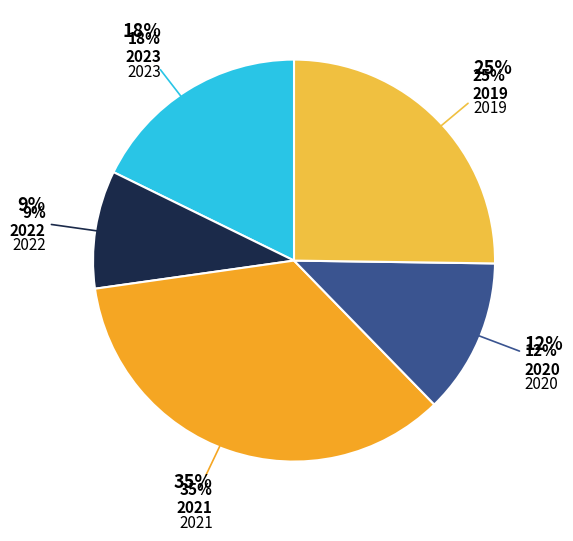

Which slice is the smallest?

2022 uitvoering